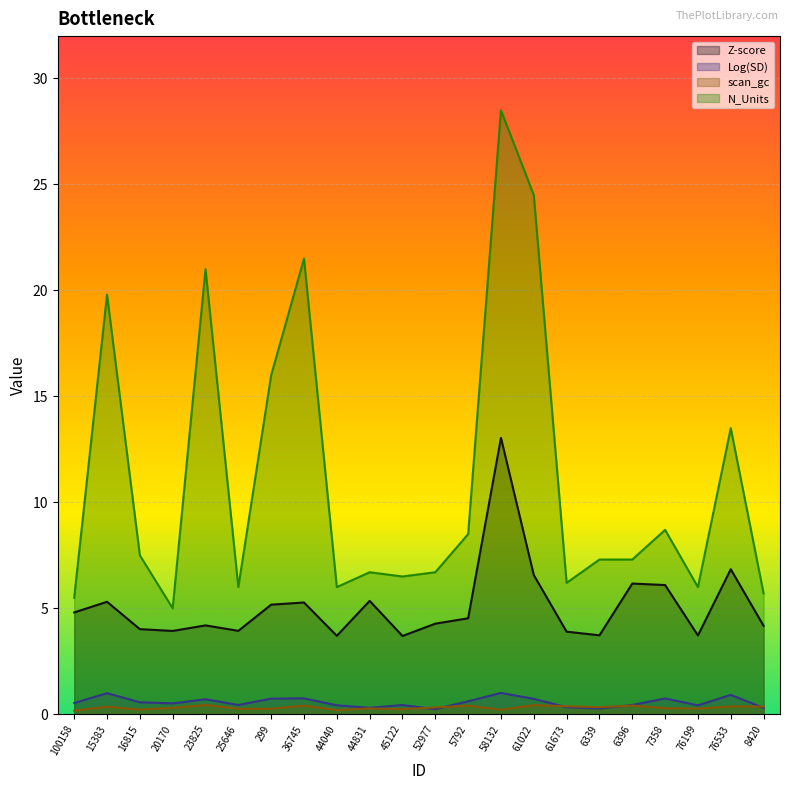

What is the approximate value of N_Units at 16815?

7.5